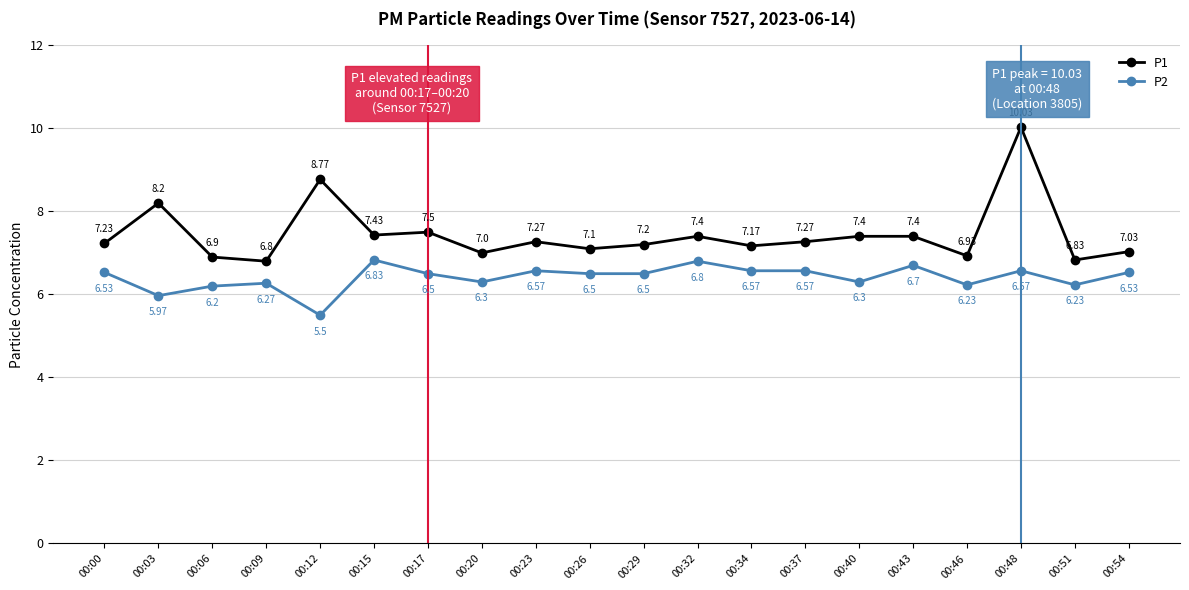

Where is the first local minimum for P1?

00:09